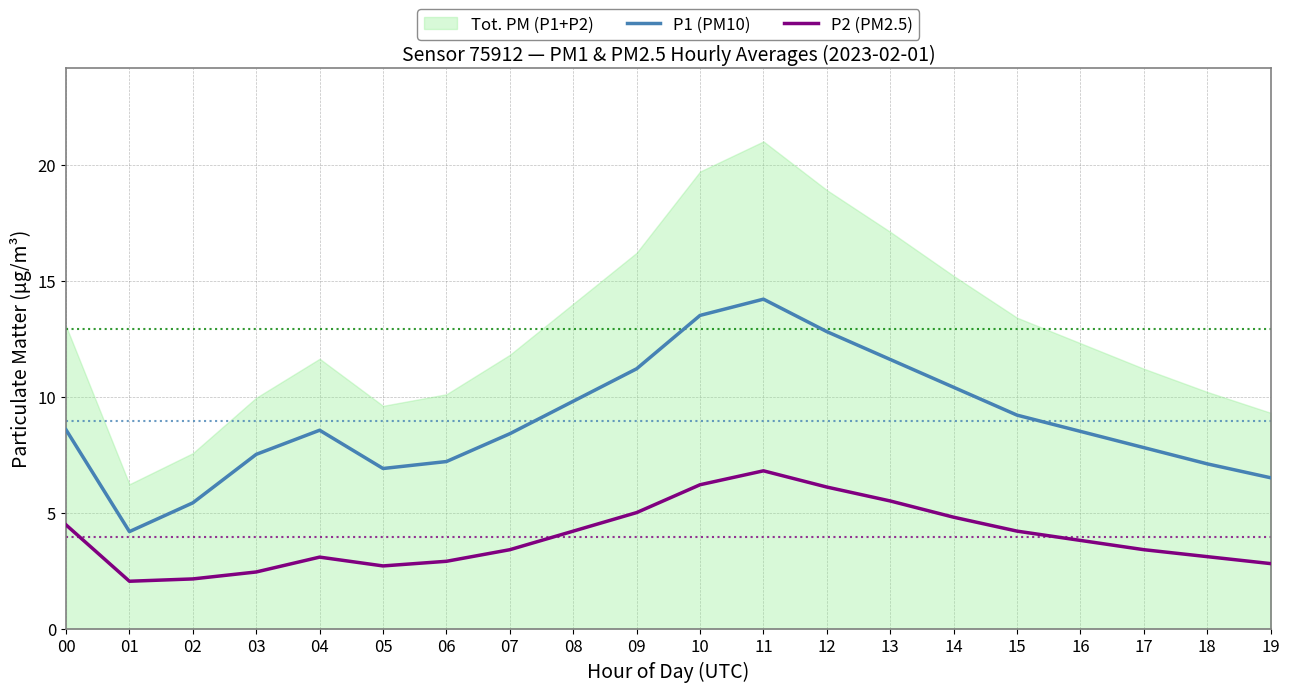

What is the difference between the second highest and second lowest values in the P1 (PM10) series?

8.1